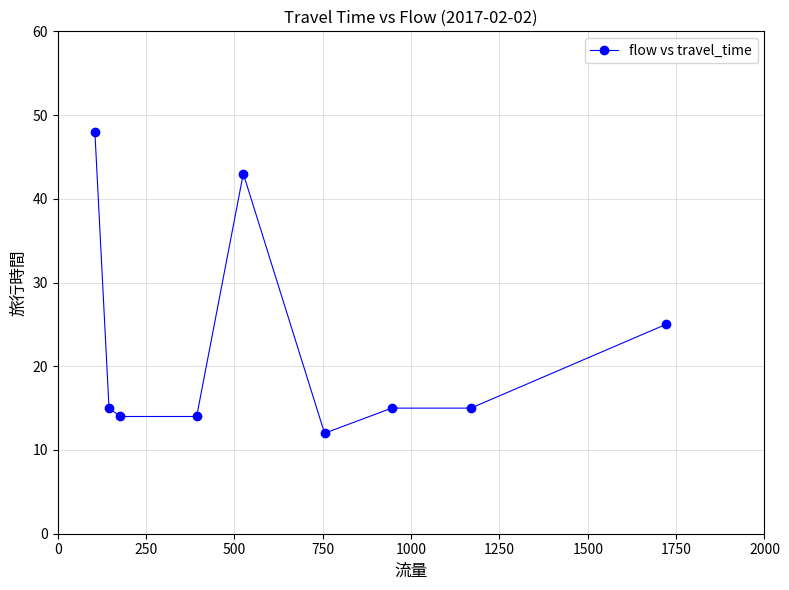

True or false: the data has more than 0 interior local peaks.

True